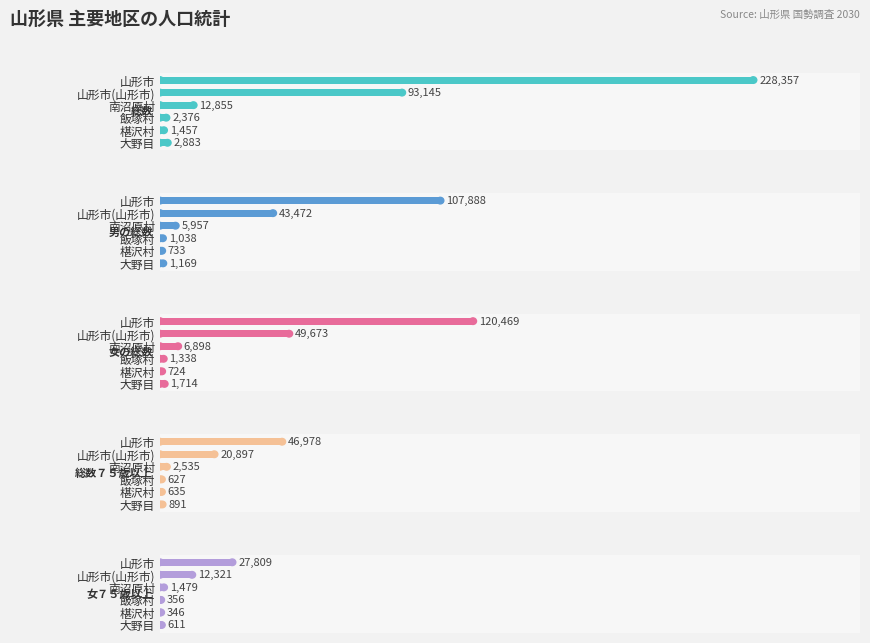

Rank the series at 山形市(山形市) from lowest to highest value.

女７５歳以上, 総数７５歳以上, 男の総数, 女の総数, 総数